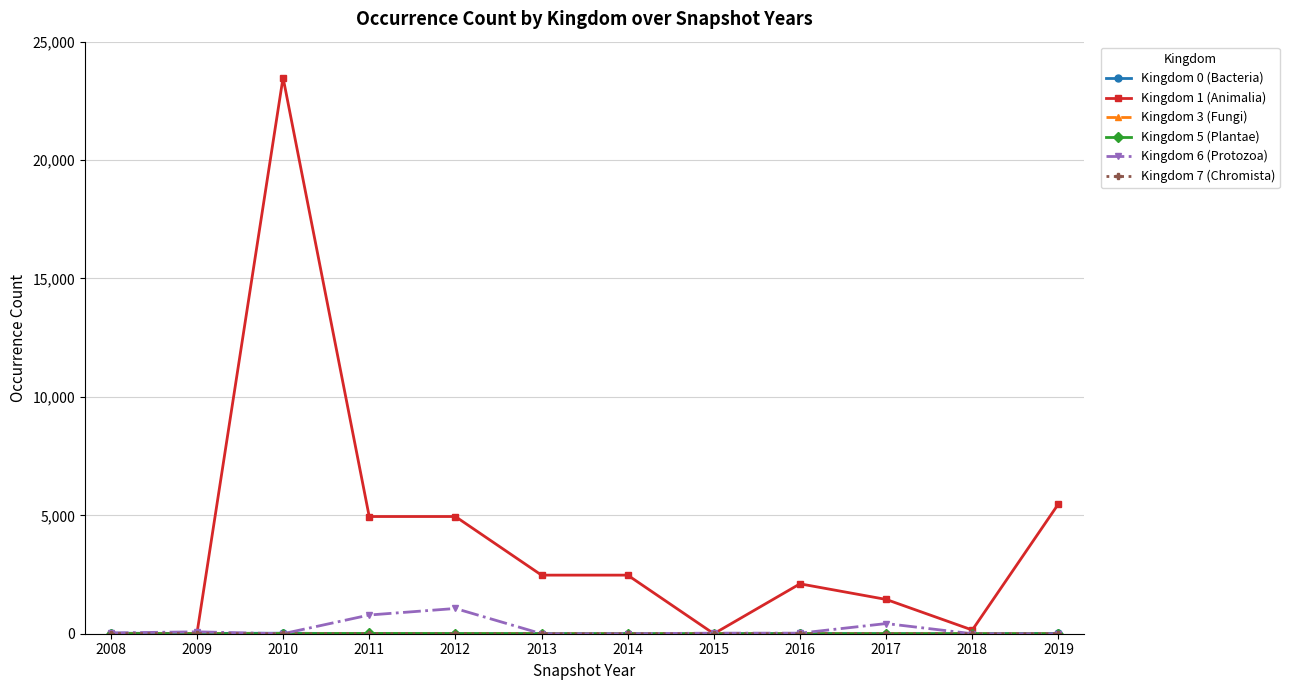

Which series changed the most between 2009 and 2013?

Kingdom 1 (Animalia)